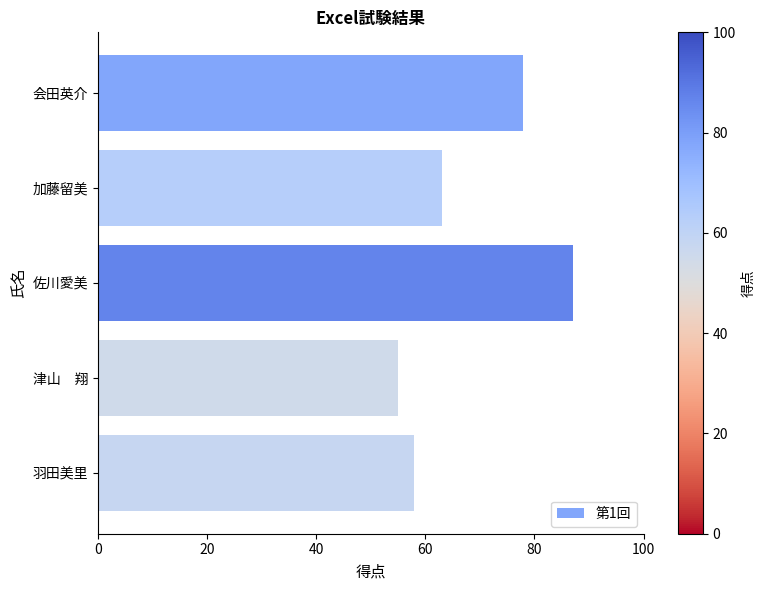

Approximately how many times larger is the value at 加藤留美 compared to 佐川愛美?

0.7